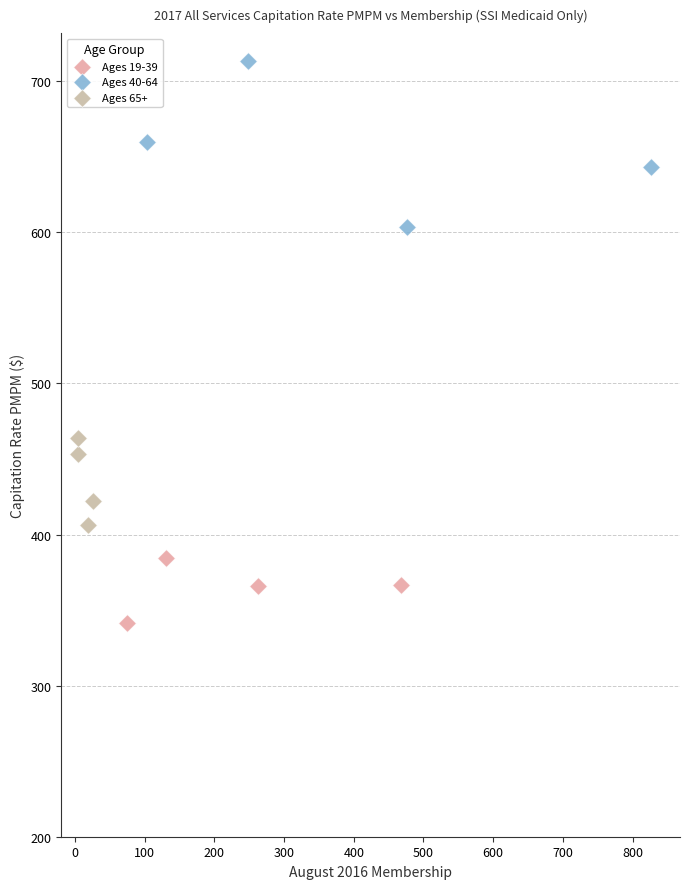

Which series has the largest Y range (max minus min)?

Ages 40-64